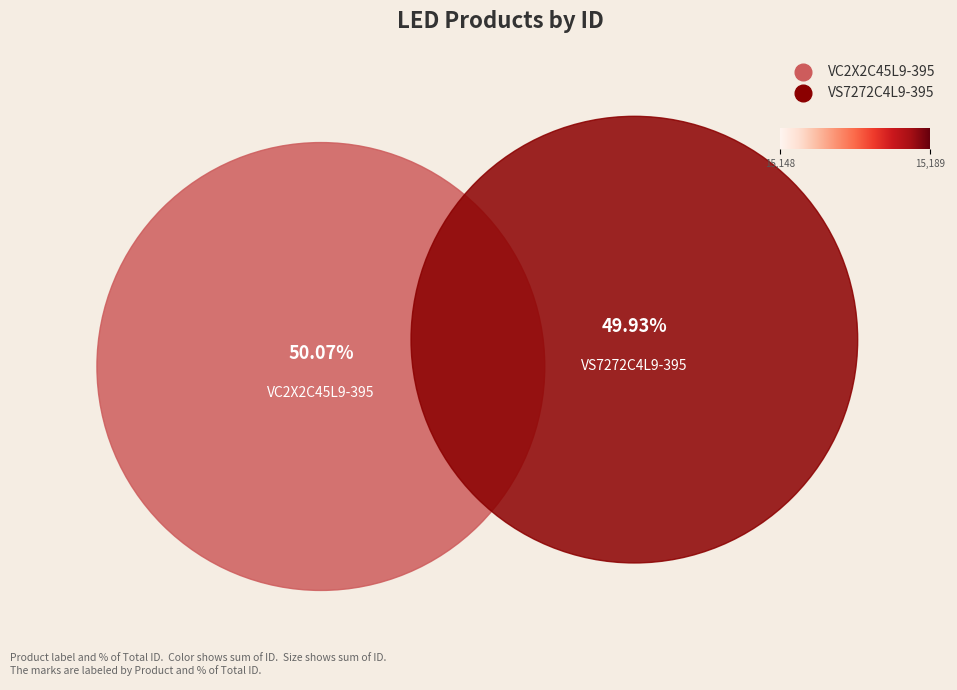

How much of the chart is everything except VS7272C4L9-395?

50.1%